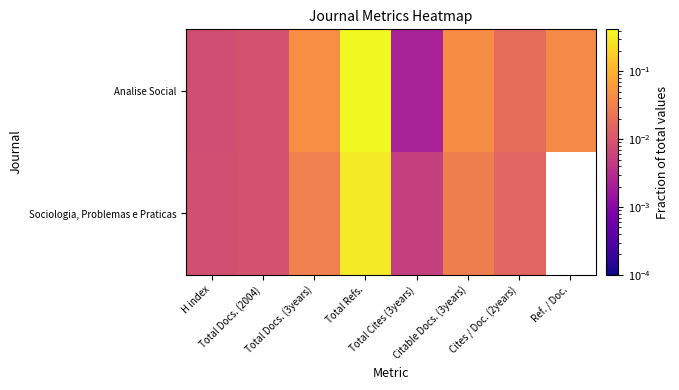

Rank the series by their average value, from lowest to highest.

Sociologia, Problemas e Praticas, Analise Social